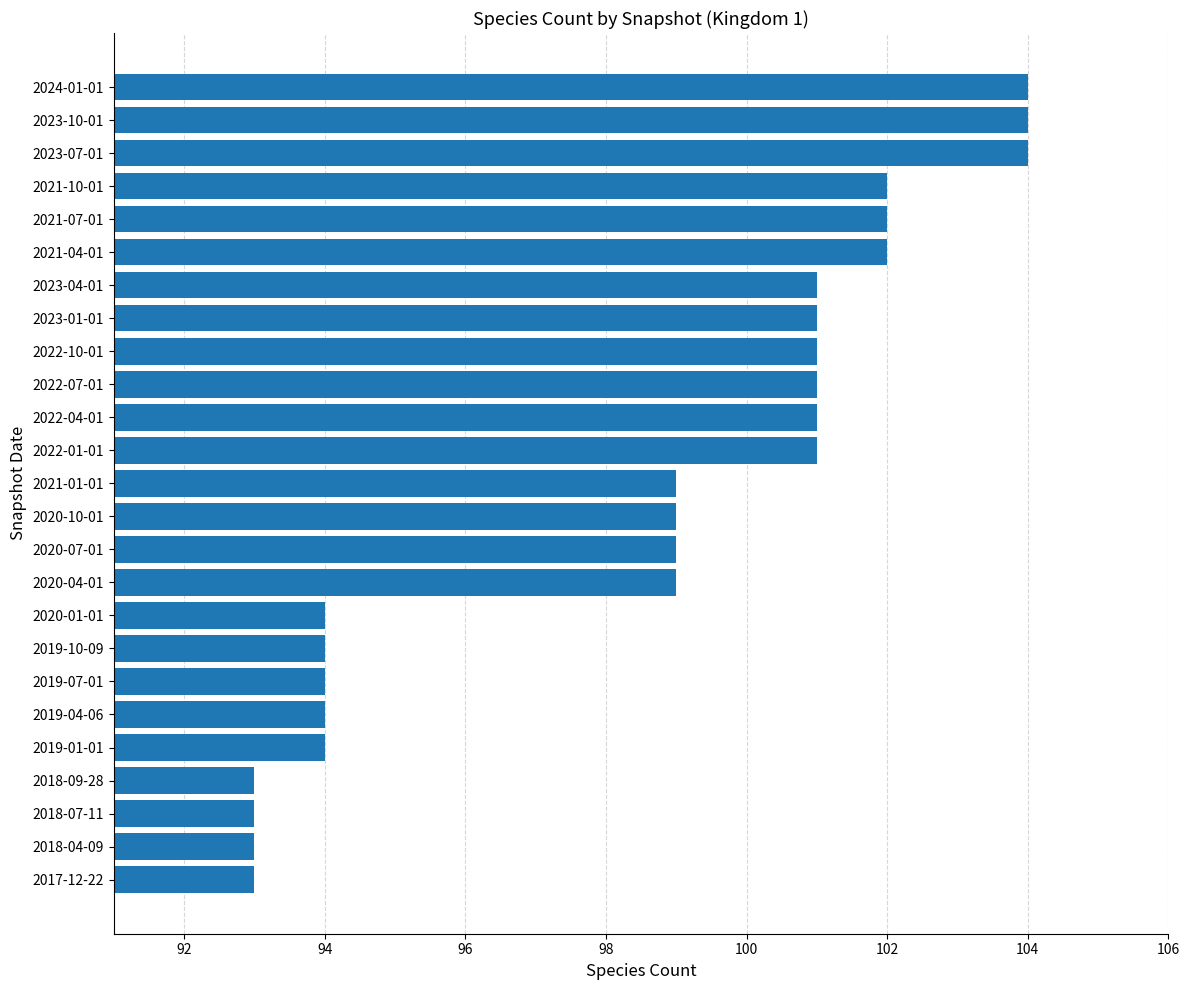

Reading top to bottom, transcribe all the data shown in this chart.

2024-01-01=104	2023-10-01=104	2023-07-01=104	2021-10-01=102	2021-07-01=102	2021-04-01=102	2023-04-01=101	2023-01-01=101	2022-10-01=101	2022-07-01=101	2022-04-01=101	2022-01-01=101	2021-01-01=99	2020-10-01=99	2020-07-01=99	2020-04-01=99	2020-01-01=94	2019-10-09=94	2019-07-01=94	2019-04-06=94	2019-01-01=94	2018-09-28=93	2018-07-11=93	2018-04-09=93	2017-12-22=93